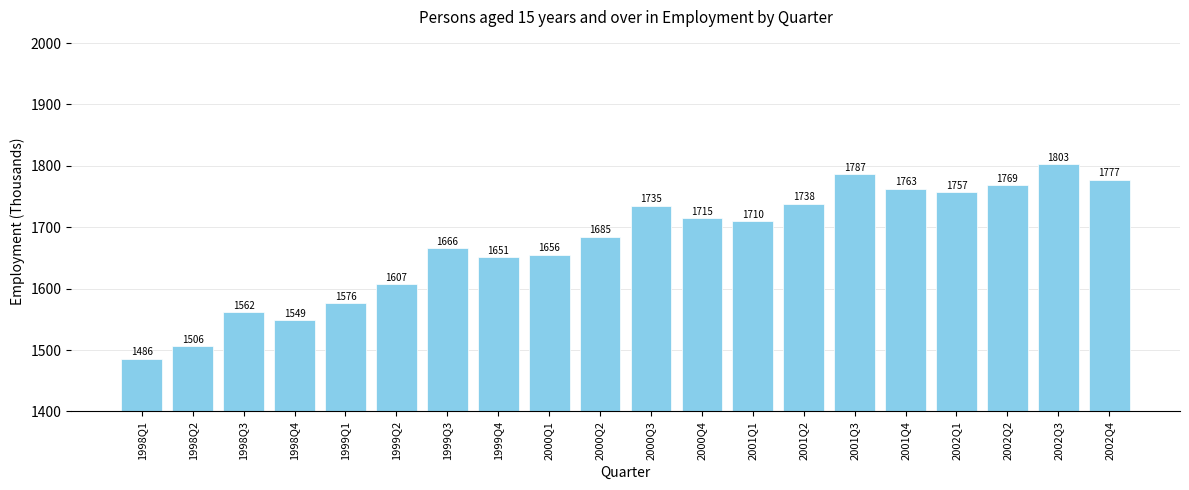

What is the maximum value shown in the chart?

1802.7